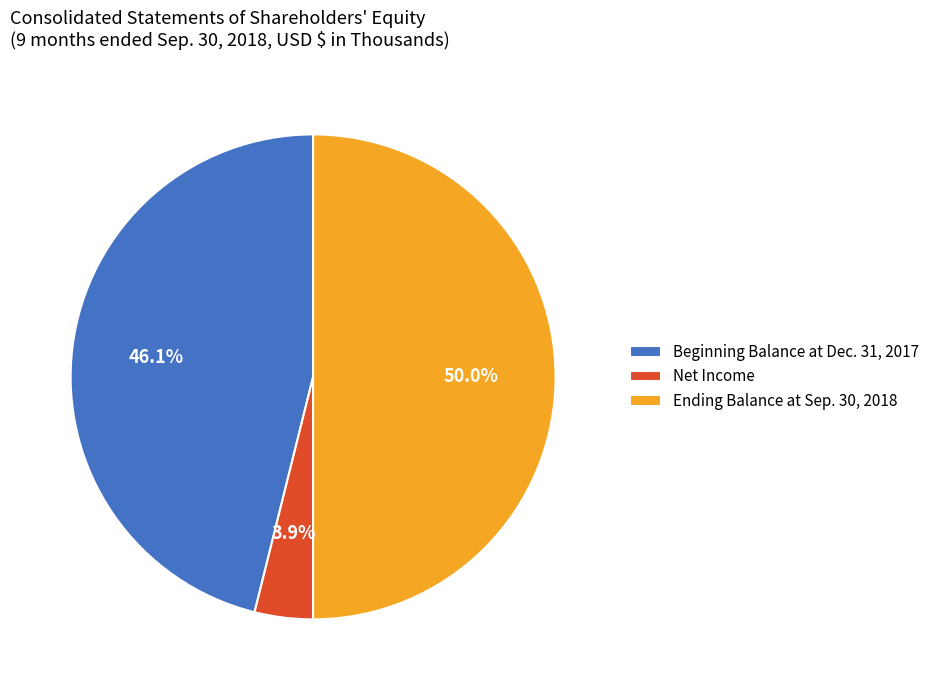

Does Net Income account for over 50% of the chart?

No